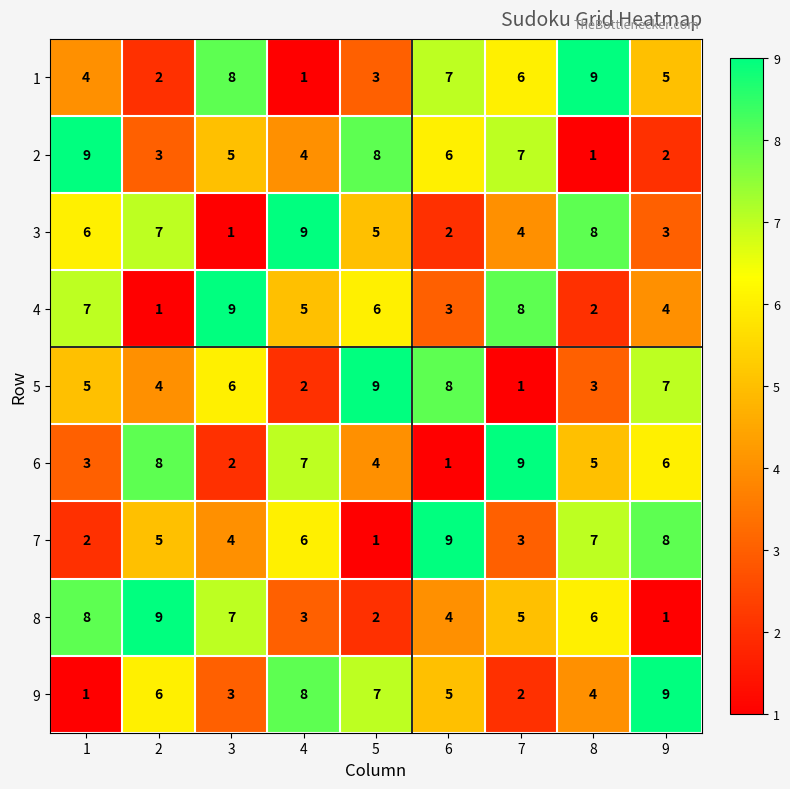

What is the minimum value shown in the chart?

1